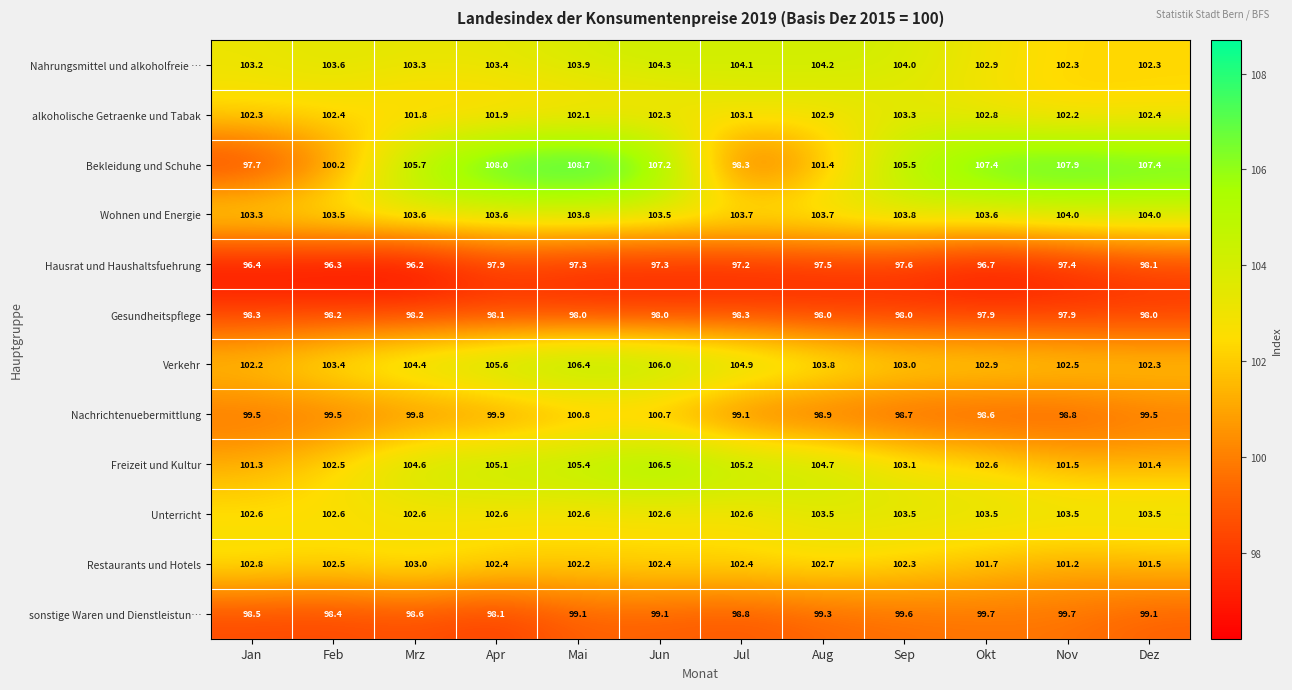

What is the average value of the Bekleidung und Schuhe series?

104.6